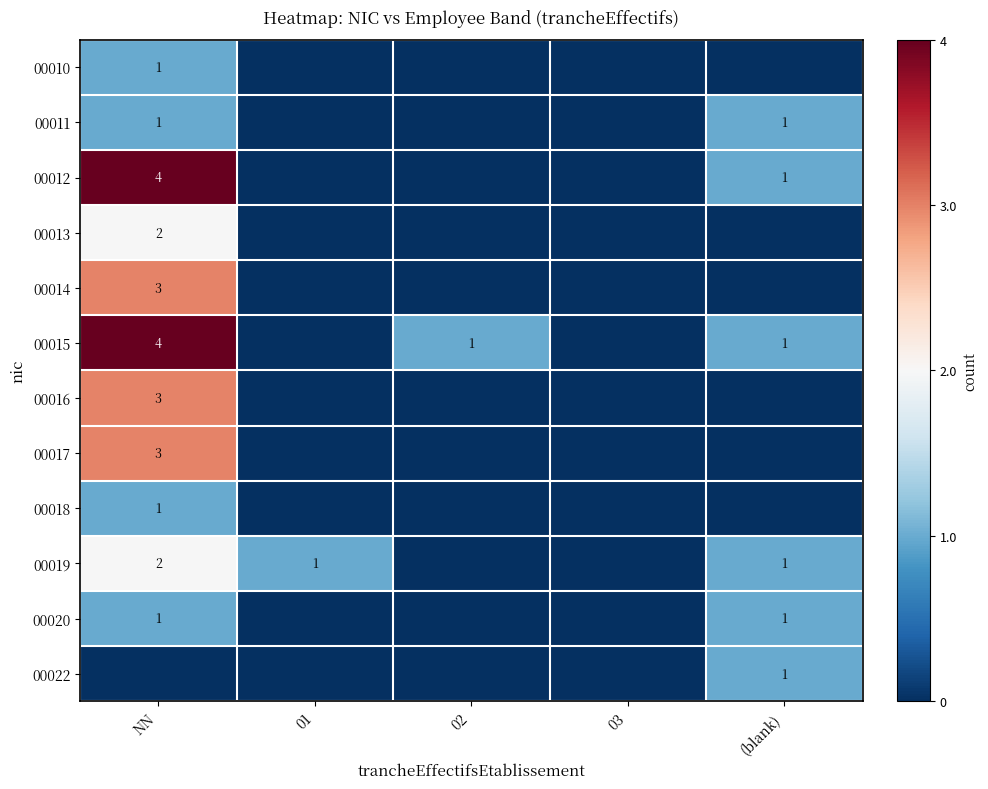

The value of 00015 at (blank) is 1. True or false?

True